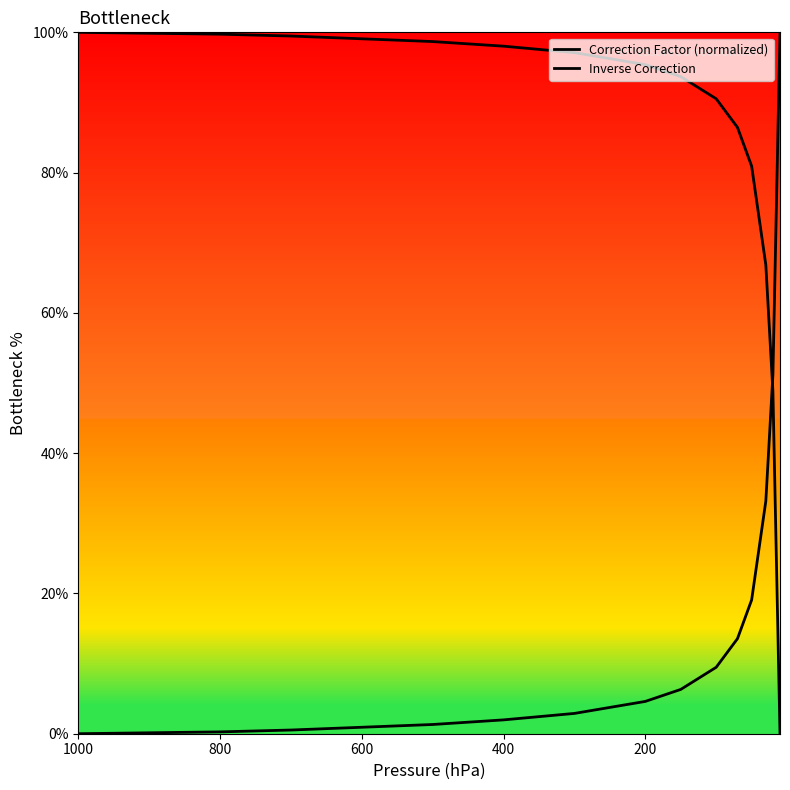

True or false: Correction Factor (normalized) and Inverse Correction cross at least once.

True